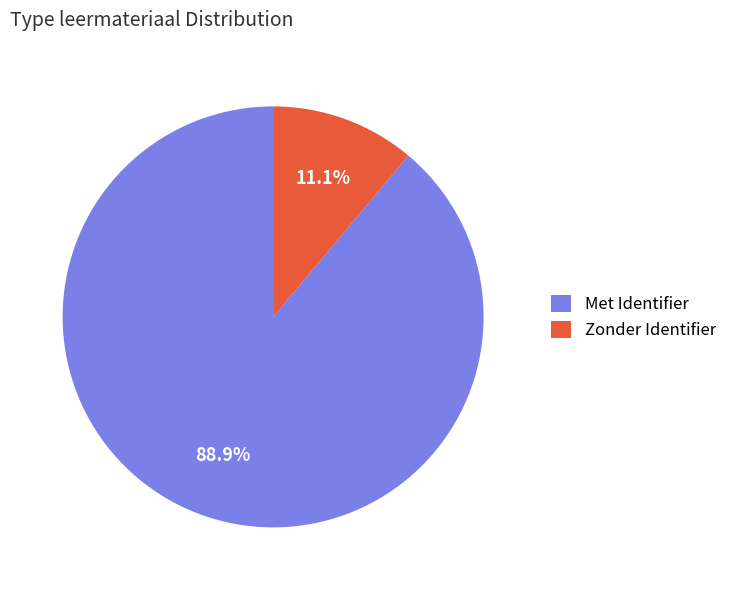

Which category has the biggest portion of the pie?

Met Identifier